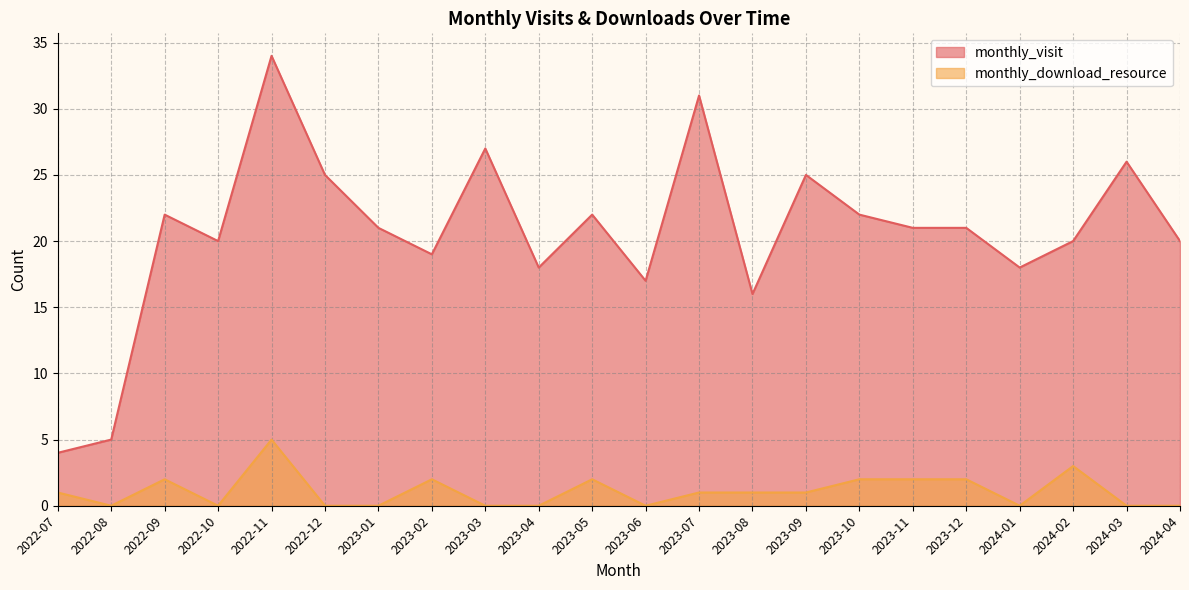

True or false: monthly_visit has more than 1 points higher than both neighbors.

True